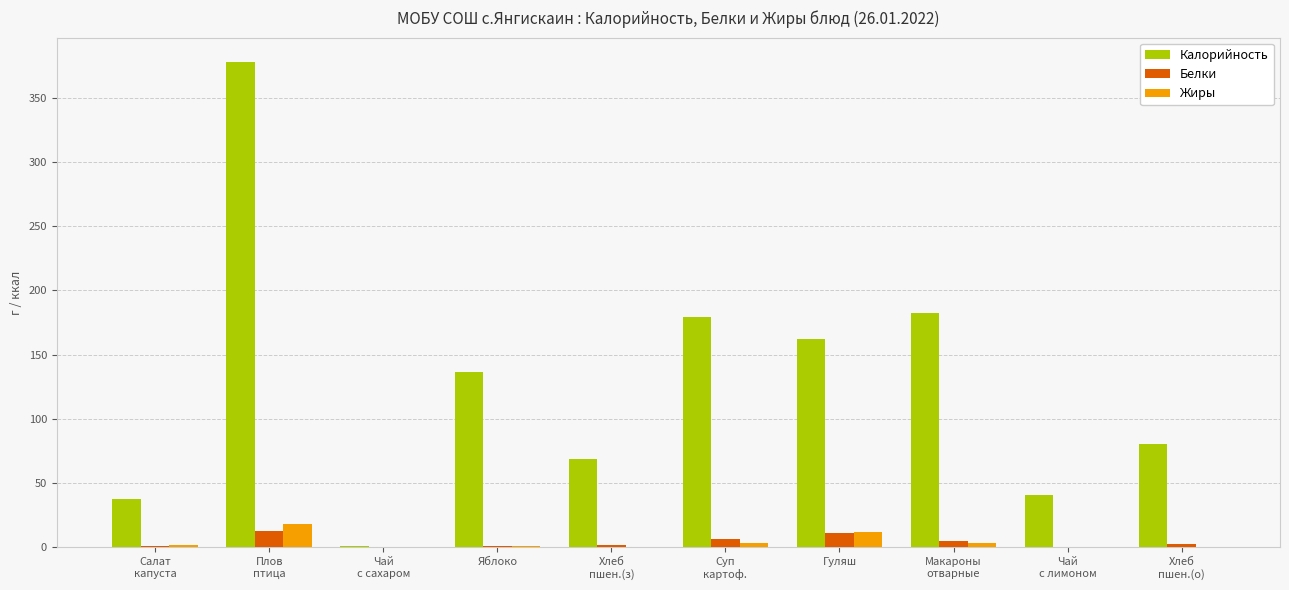

How many series are shown in this chart?

3